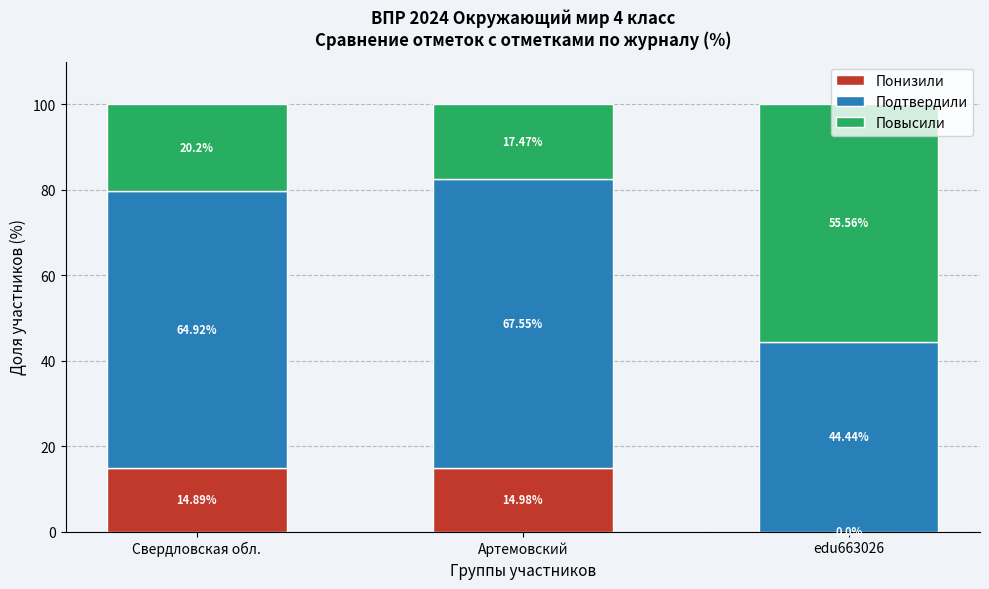

What is the total value across all series at Свердловская обл.?

100.0